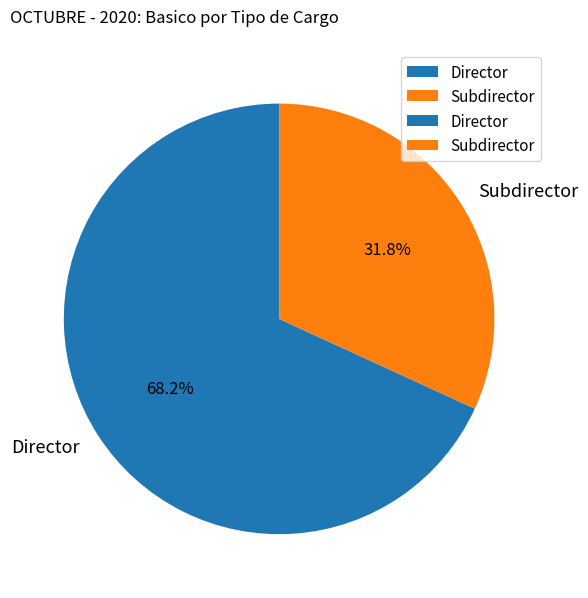

What percentage is NOT represented by Subdirector?

68.2%